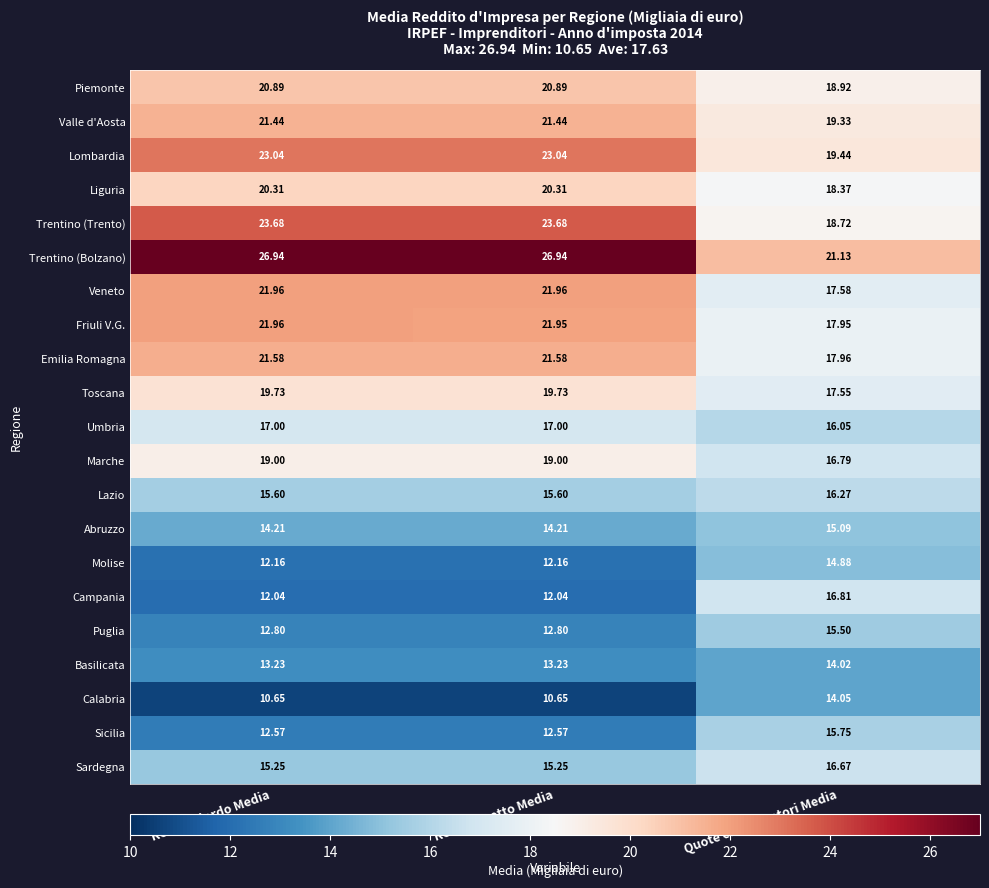

At which category is the sum across all series the highest?

Reddito lordo Media